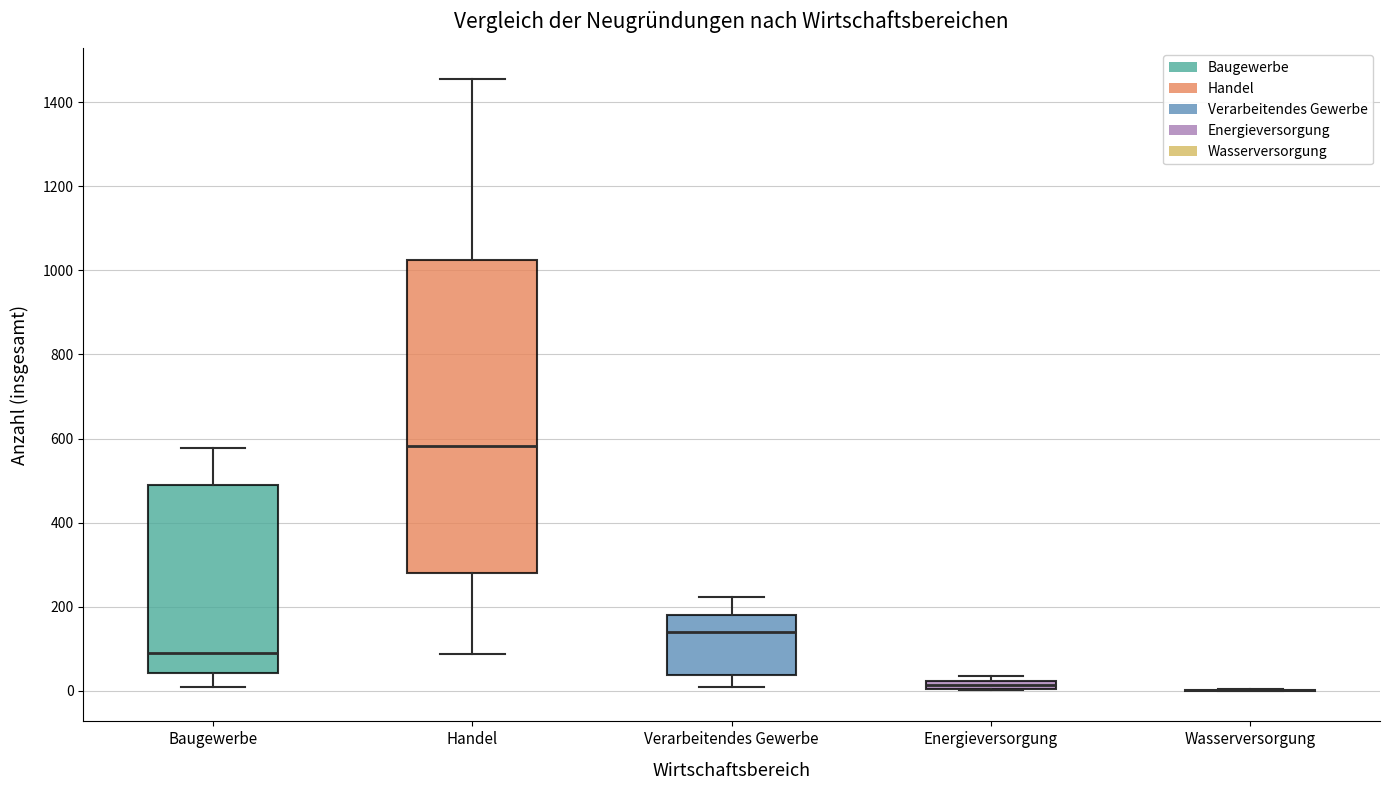

Which box is the tallest, from its lower edge to its upper edge?

Handel